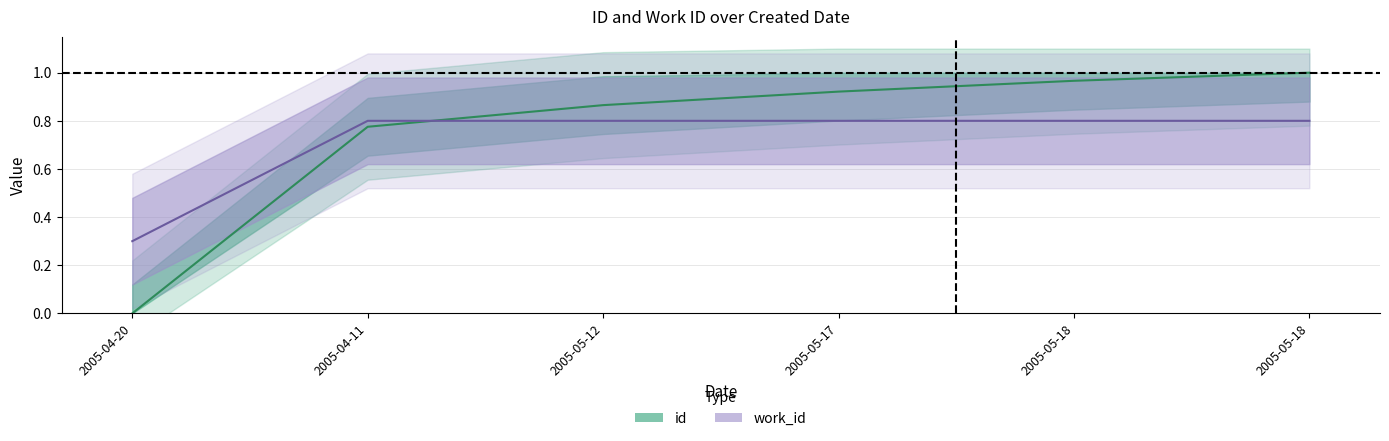

What is the sum of all id values?

4.5